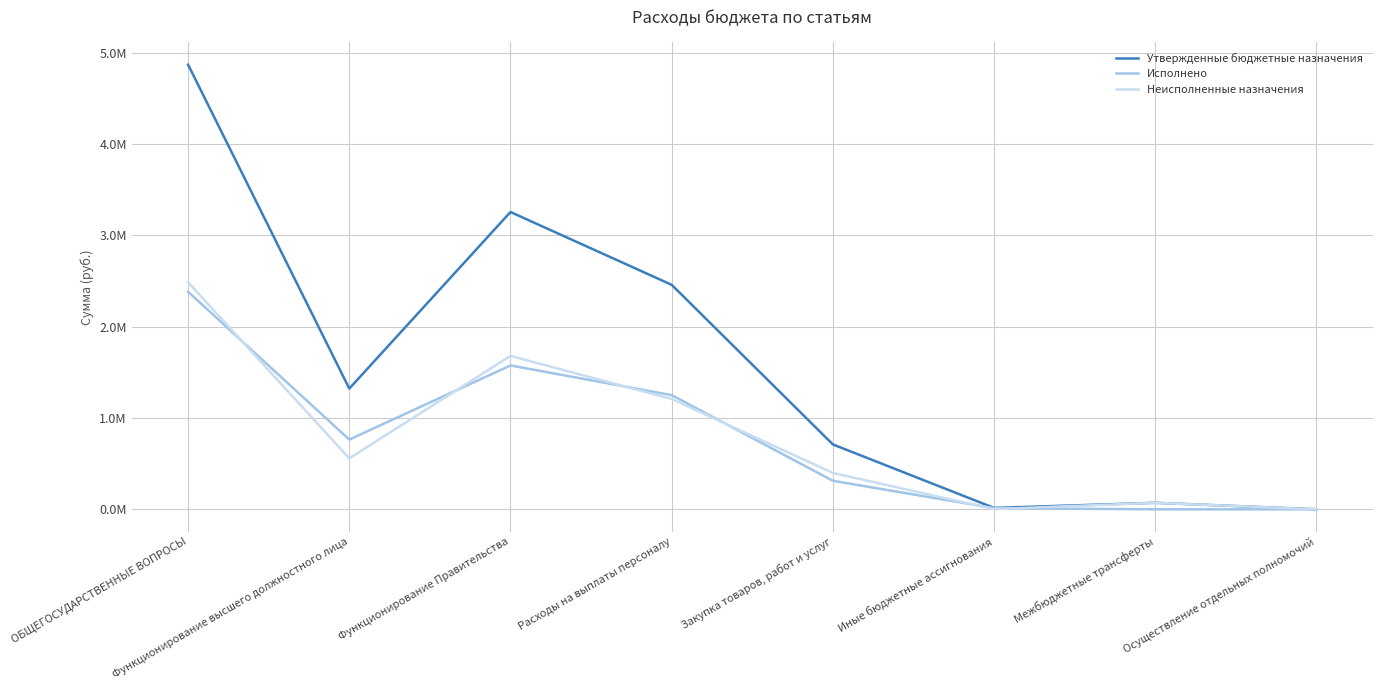

Does the chart have visible grid lines?

Yes